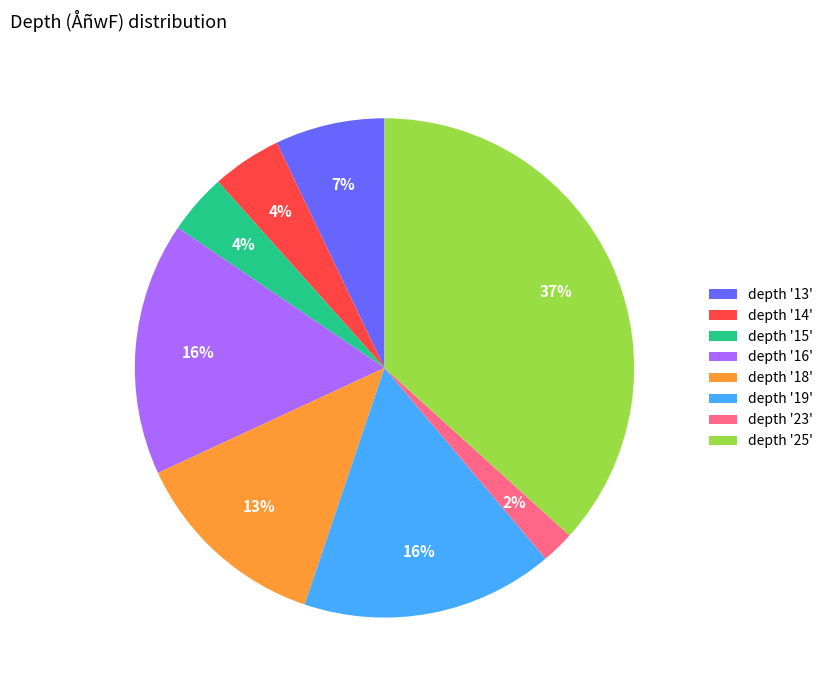

To the nearest percent, what portion does depth '16' represent?

16%